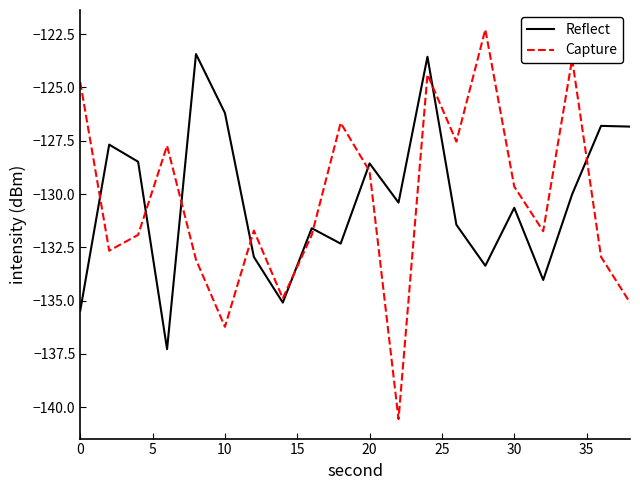

What is the average value of the Capture series?

-130.4